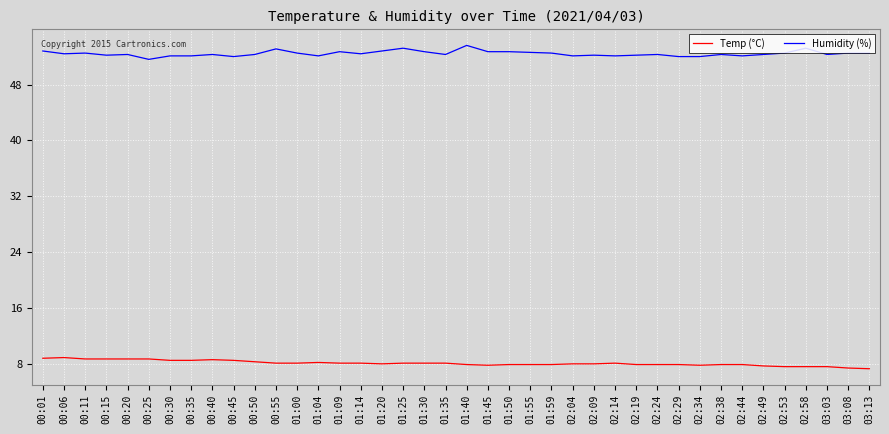

What is the difference between the highest and lowest values at 00:35?

43.6